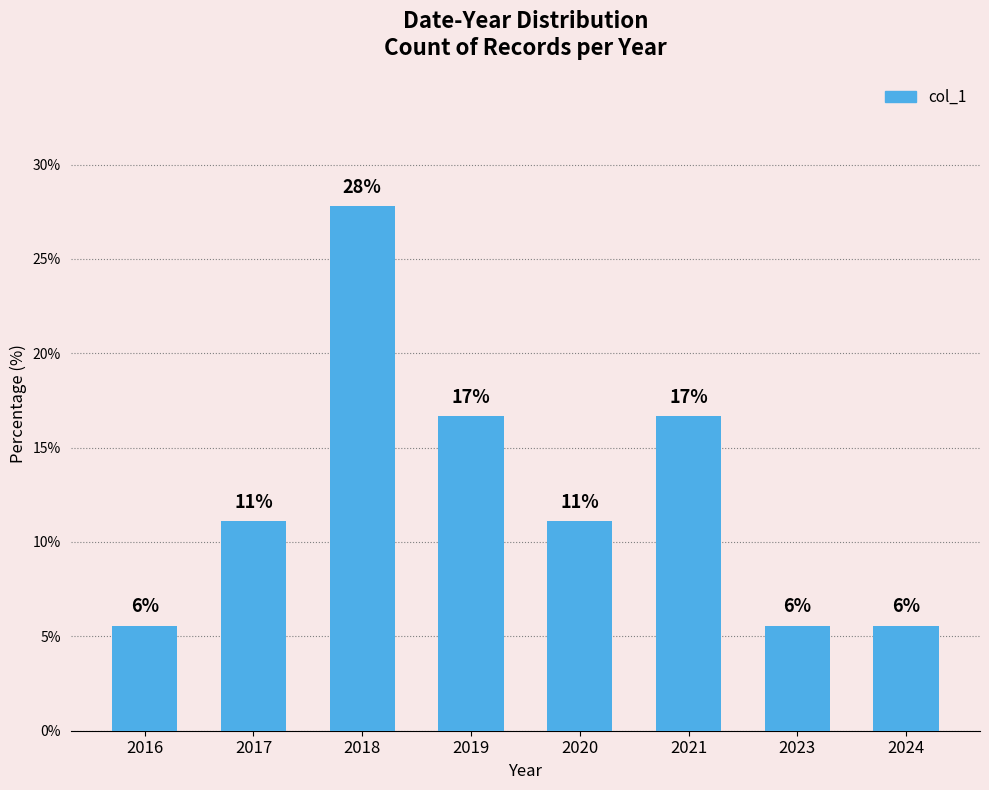

Read the value at 2017.

11.1